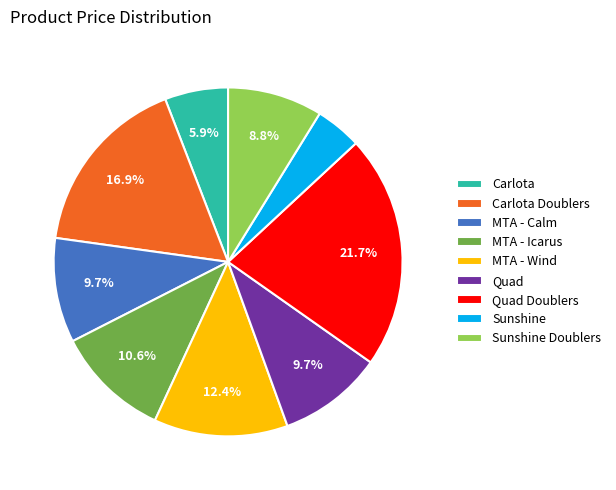

To the nearest percent, what is the difference between the MTA - Wind and Sunshine Doublers slice percentages?

4%